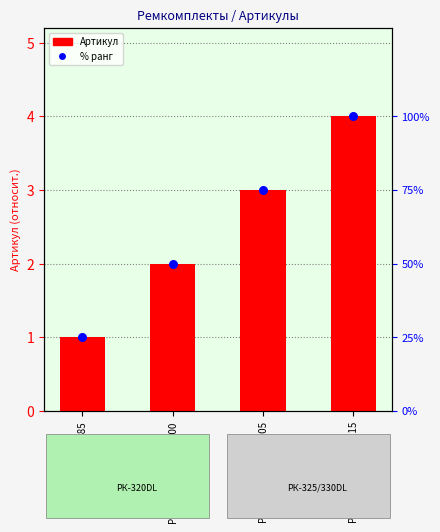

Which series has the widest spread of Y values?

% ранг